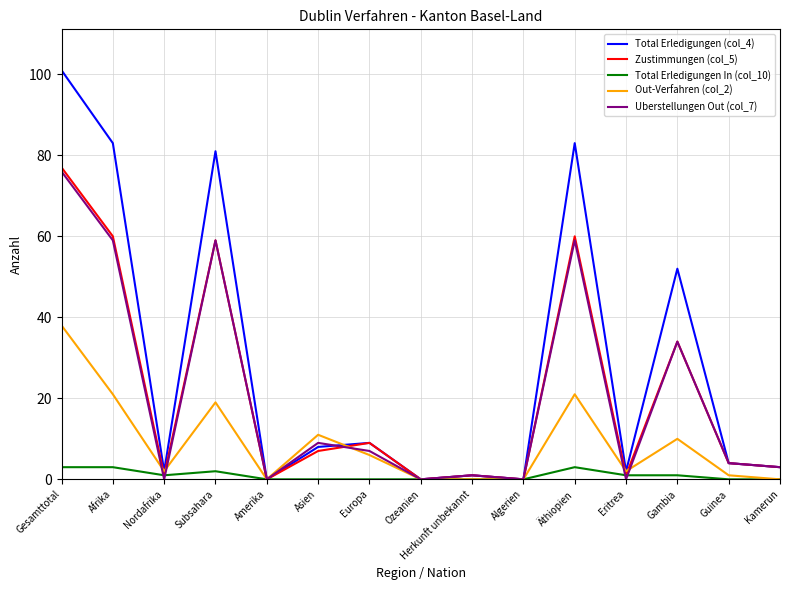

Where does the Total Erledigungen (col_4) series first go above 4?

Gesamttotal